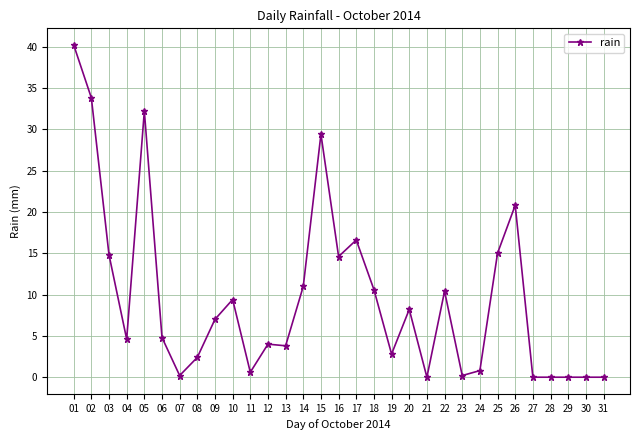

Where is the first local maximum?

05